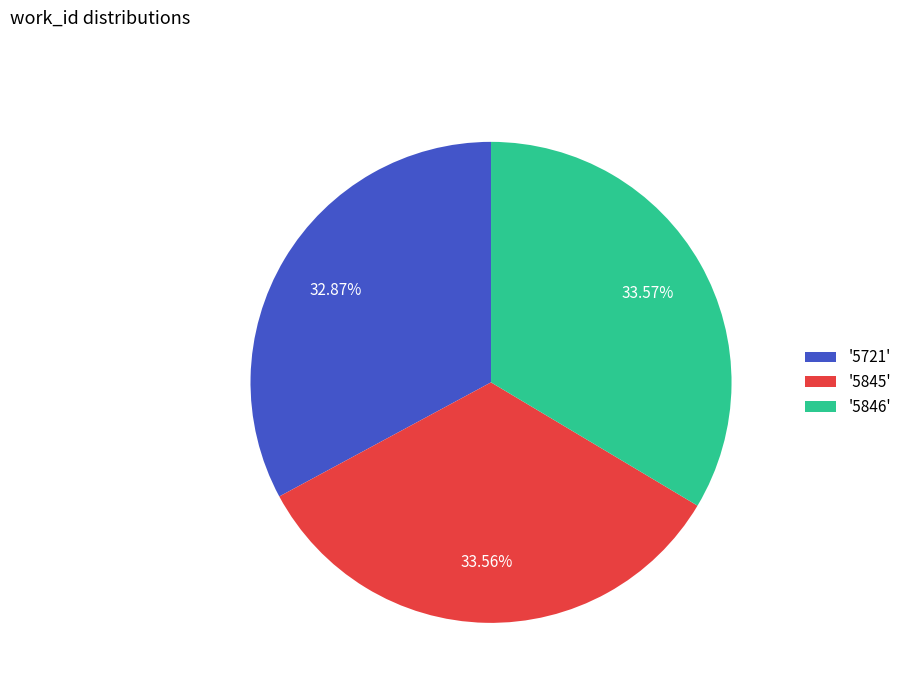

Do '5846' and '5721' together represent more than half of the pie?

Yes